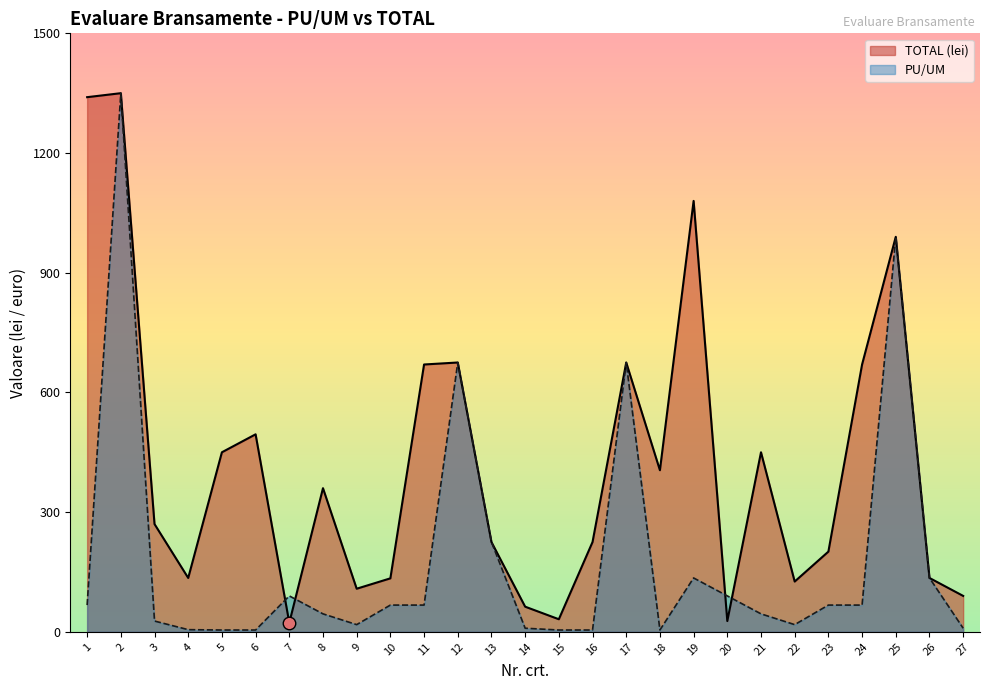

Reading right to left, extract all data points from this chart.

PU/UM: 27=9.0	26=135.0	25=990.0	24=67.0	23=67.0	22=18.0	21=45.0	20=90.0	19=135.0	18=4.5	17=675.0	16=4.5	15=4.5	14=9.0	13=225.0	12=675.0	11=67.0	10=67.0	9=18.0	8=45.0	7=90.0	6=4.5	5=4.5	4=5.4	3=27.0	2=1350.0	1=67.0
TOTAL (lei): 27=90.0	26=135.0	25=990.0	24=670.0	23=201.0	22=126.0	21=450.0	20=27.0	19=1080.0	18=405.0	17=675.0	16=225.0	15=31.5	14=63.0	13=225.0	12=675.0	11=670.0	10=134.0	9=108.0	8=360.0	7=22.5	6=495.0	5=450.0	4=135.0	3=270.0	2=1350.0	1=1340.0